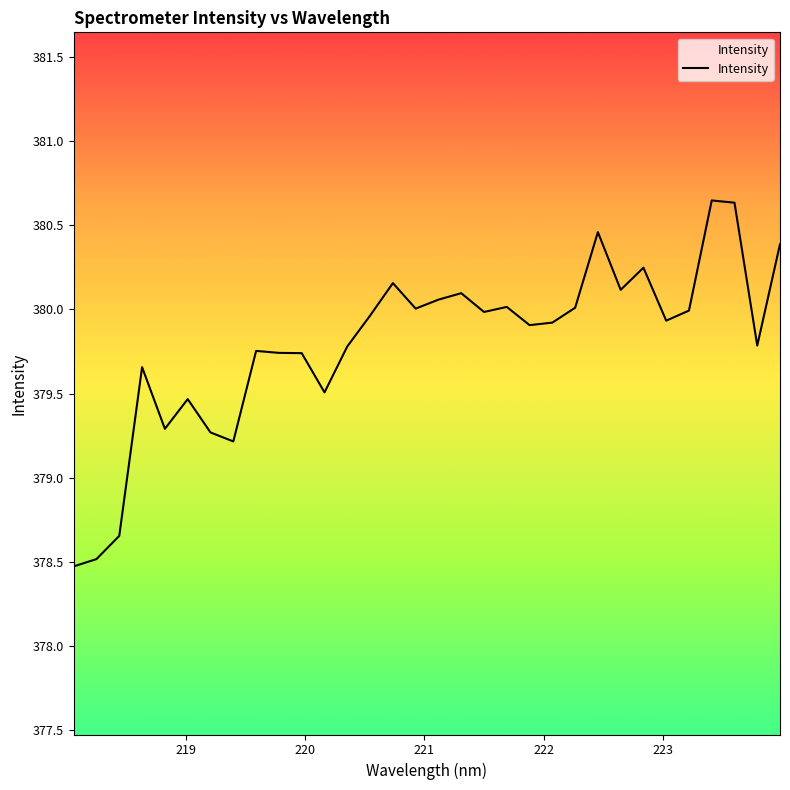

Reading left to right, transcribe all the data shown in this chart.

378.5	378.5	378.7	379.7	379.3	379.5	379.3	379.2	379.8	379.7	379.7	379.5	379.8	380.0	380.2	380.0	380.1	380.1	380.0	380.0	379.9	379.9	380.0	380.5	380.1	380.2	379.9	380.0	380.6	380.6	379.8	380.4